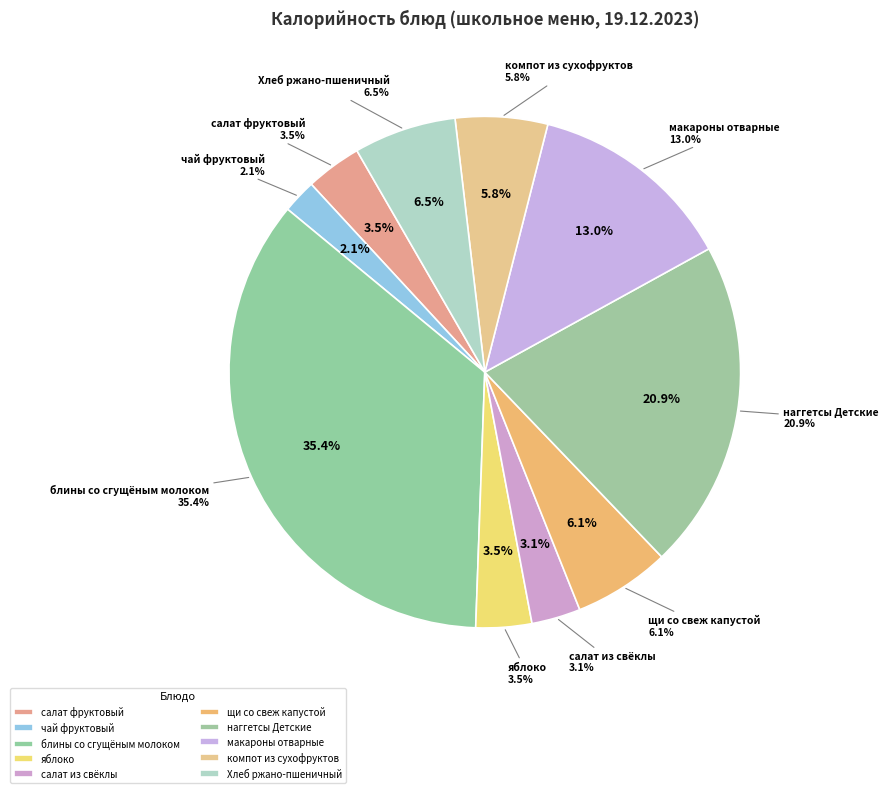

To the nearest percent, what percentage of the pie is блины со сгущёным молоком?

35%